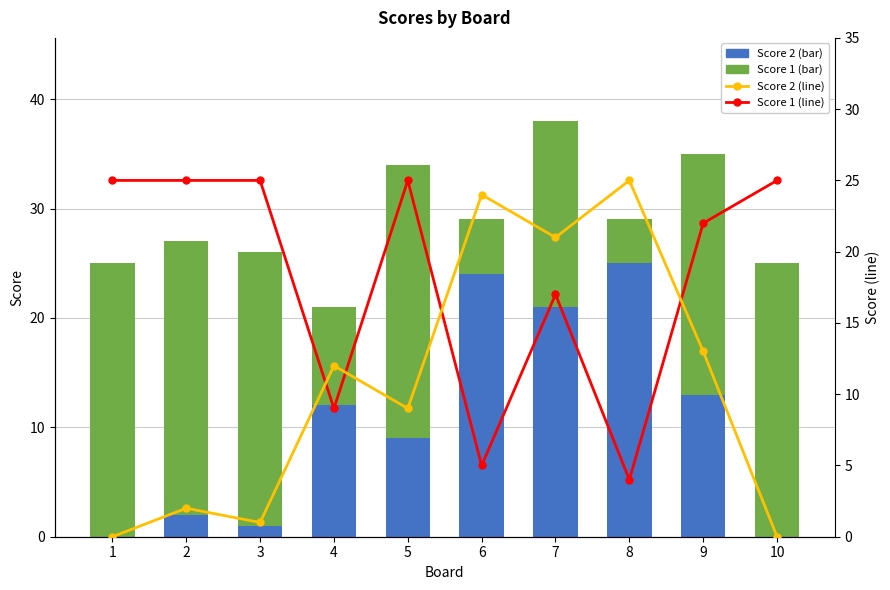

What is the spread (max minus min) of values at 1?

25